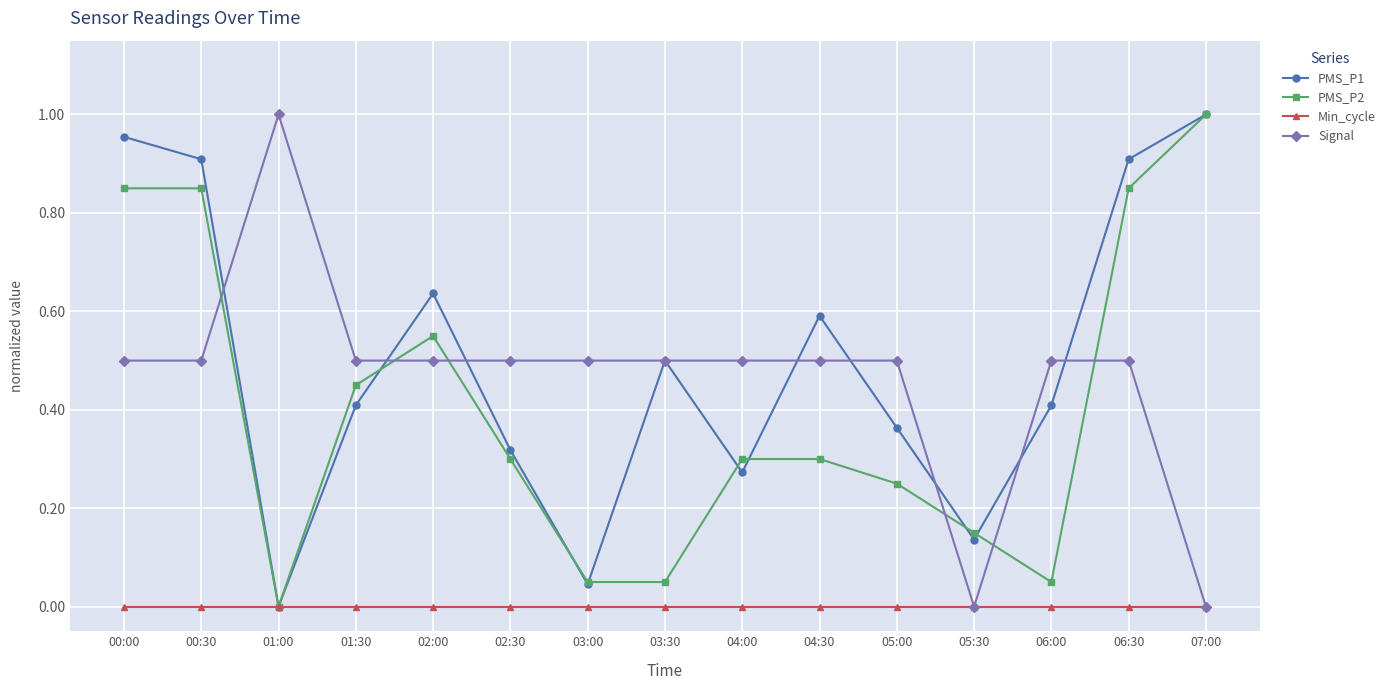

True or false: Signal and PMS_P2 cross at least once.

True